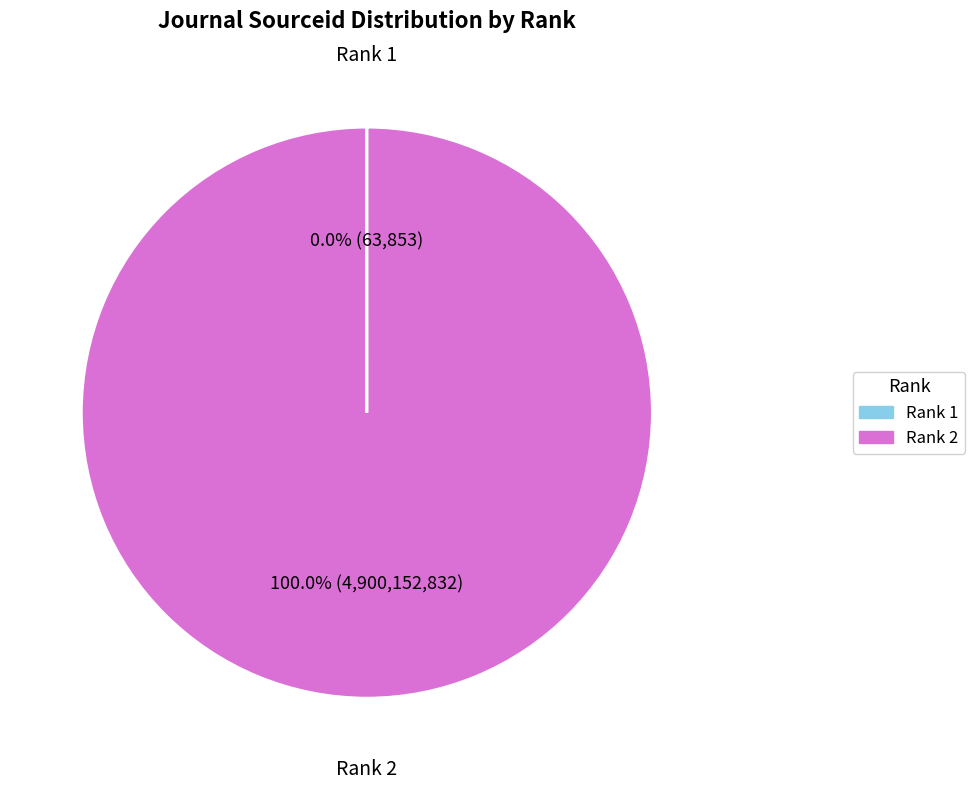

Which category has the biggest portion of the pie?

Rank 2